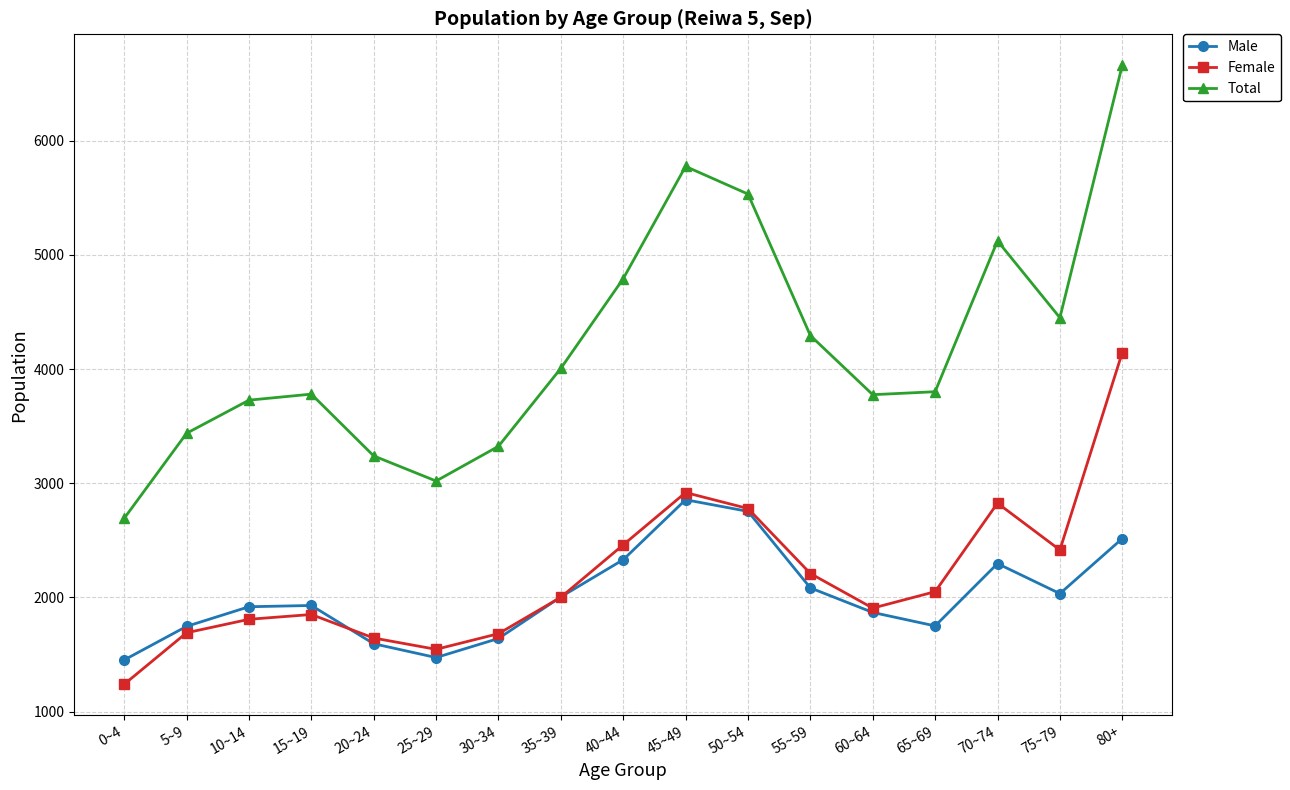

What is the sum of the Male values at 50~54 and 30~34?

4395